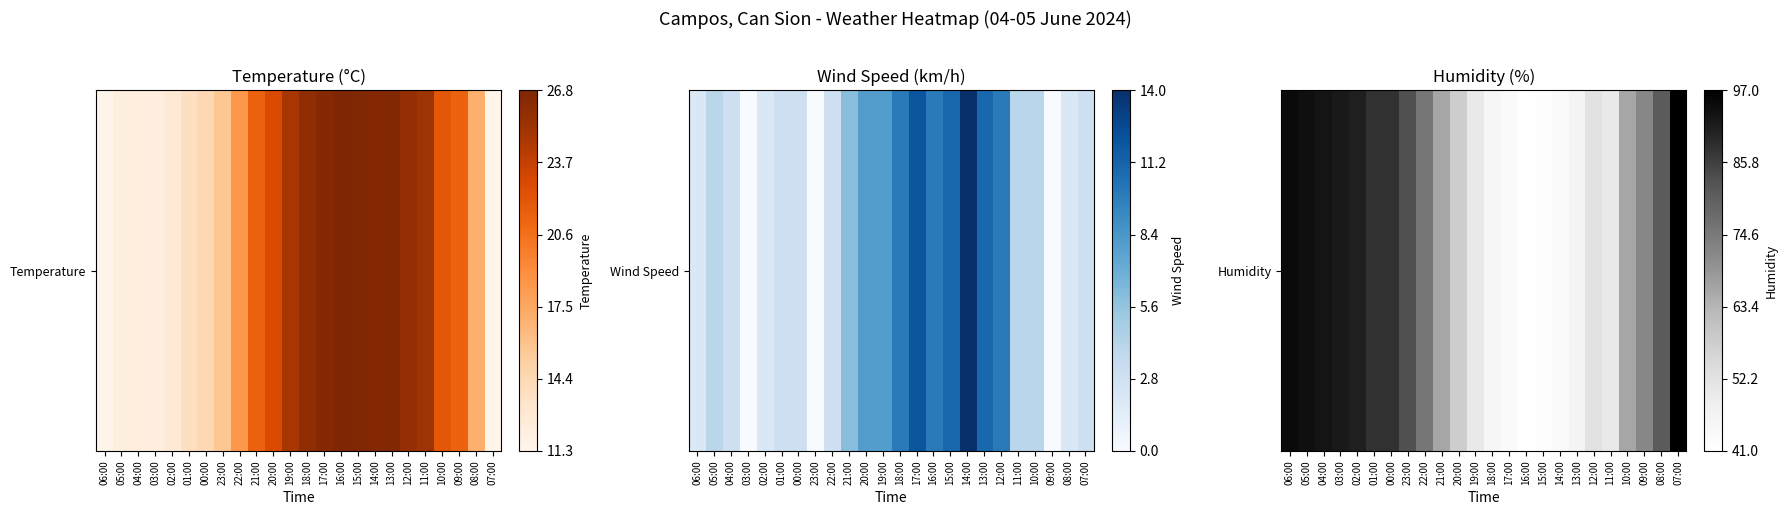

The chart shows a value of 0.2 at 07:00. True or false?

False